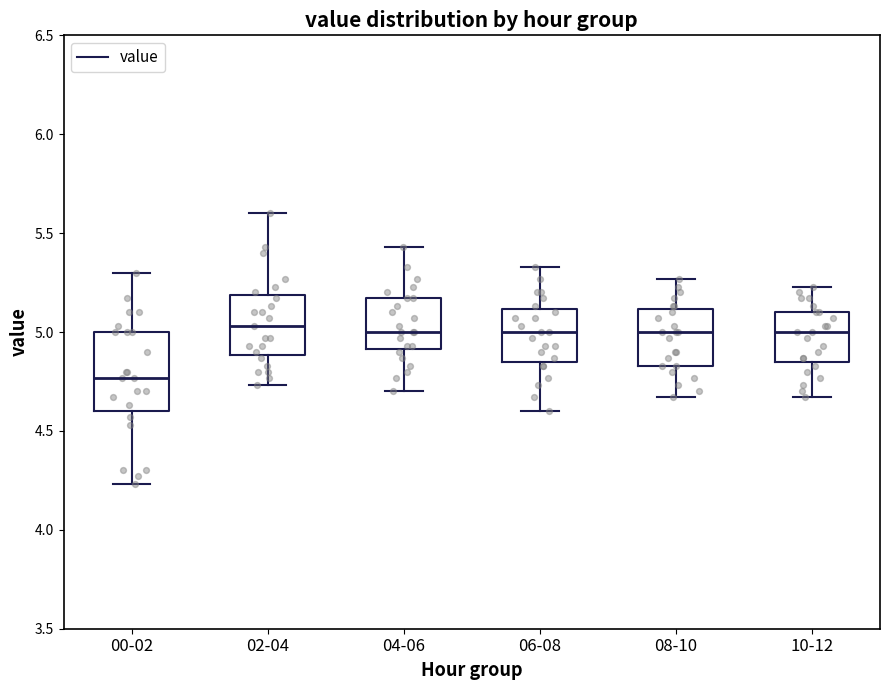

Which box has the lowest median line?

00-02